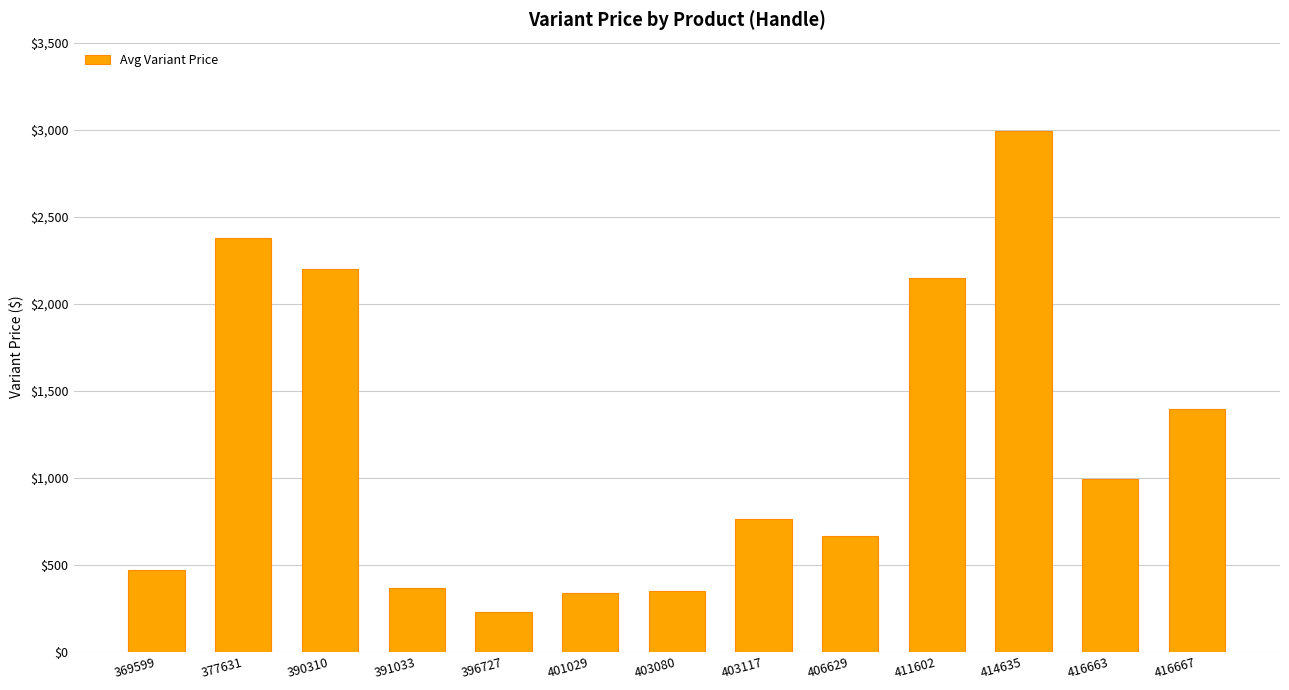

What is the minimum value shown in the chart?

229